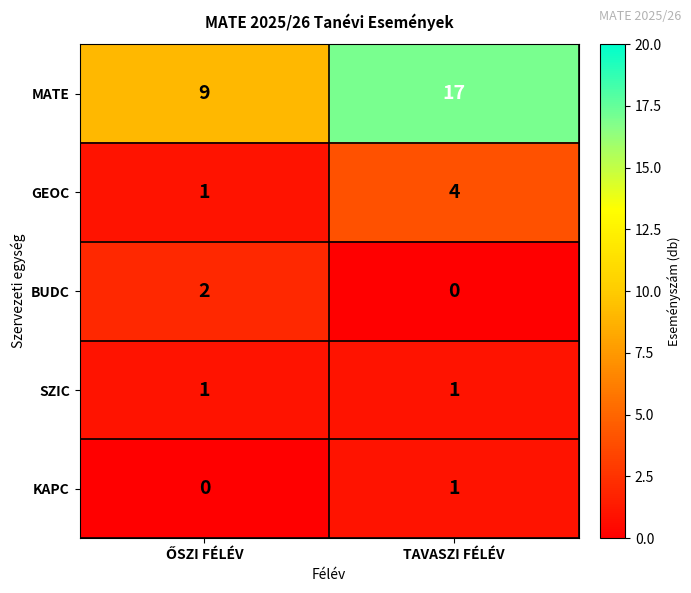

Which series has the widest spread of values?

MATE